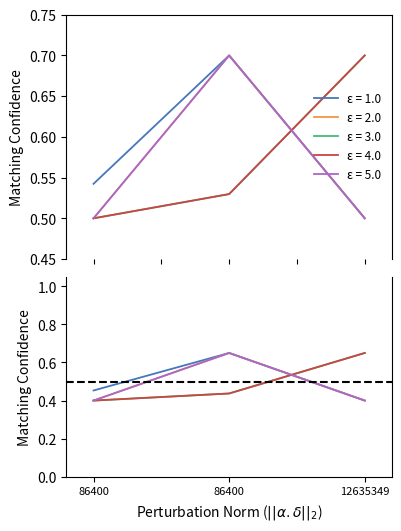

What is the minimum value shown in the chart?

0.4